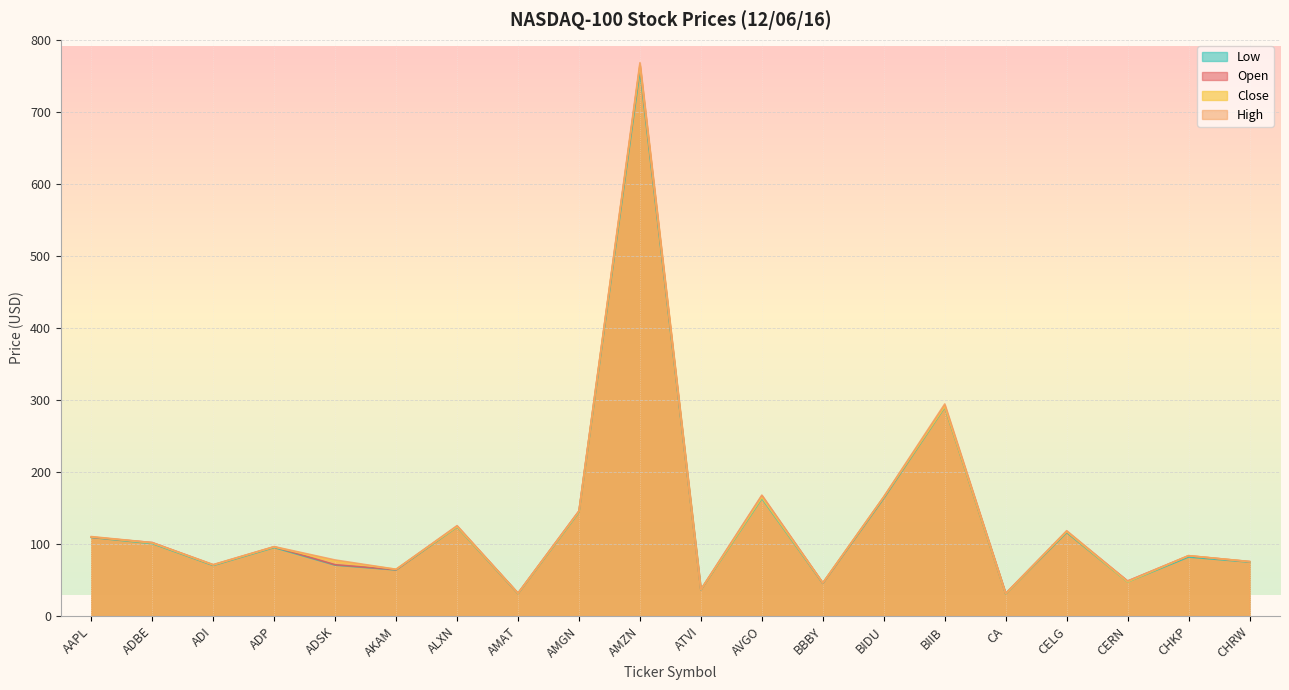

What is the difference between the maximum and minimum values in the Low series?

726.4